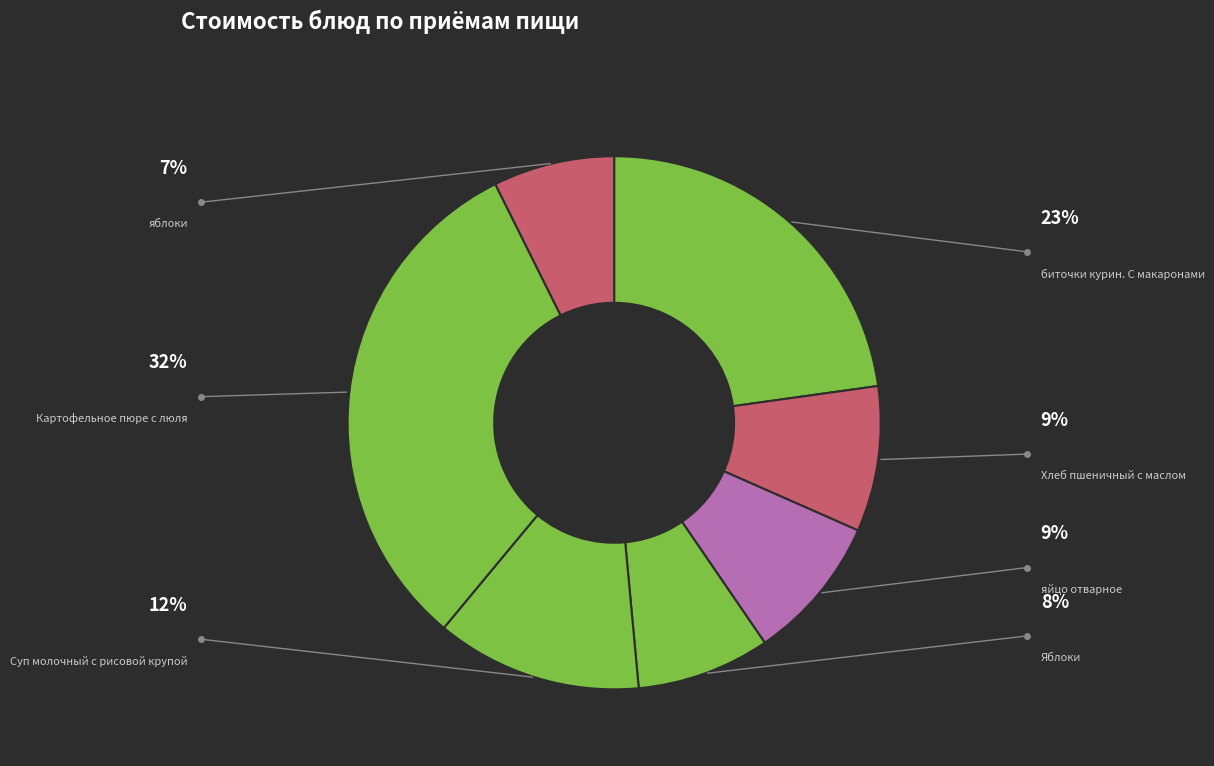

Is there a majority slice in this chart?

No